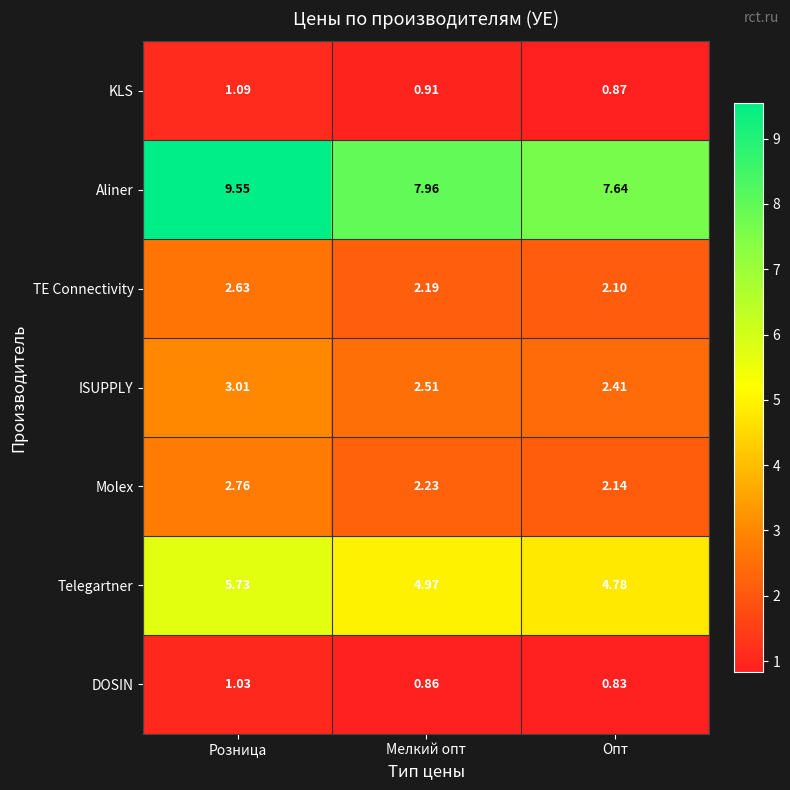

List the series in order of their peak value, highest first.

Aliner, Telegartner, ISUPPLY, Molex, TE Connectivity, KLS, DOSIN